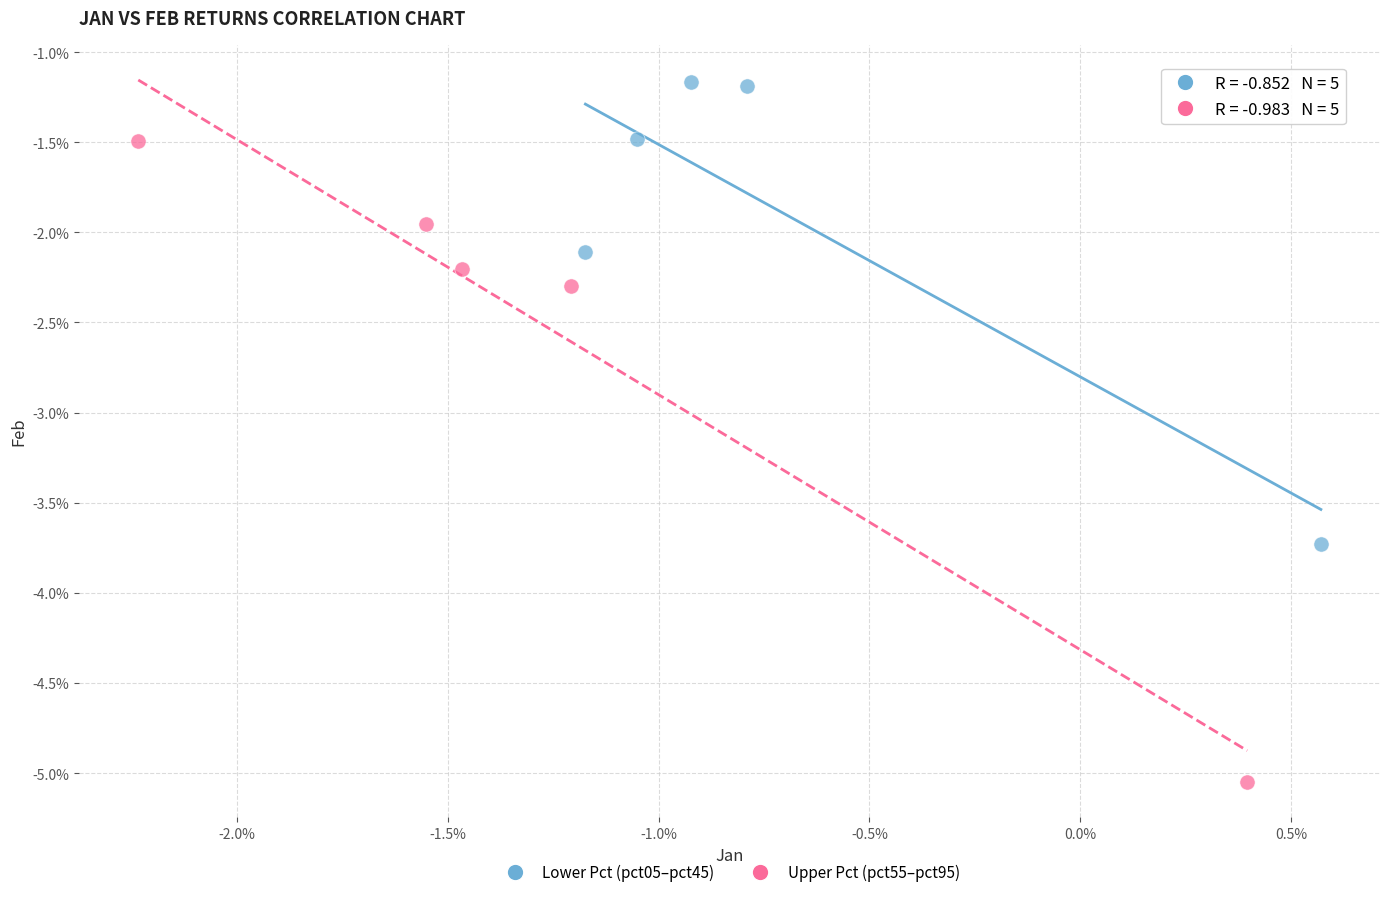

Which series has the largest Y range (max minus min)?

Upper Pct (pct55–pct95)